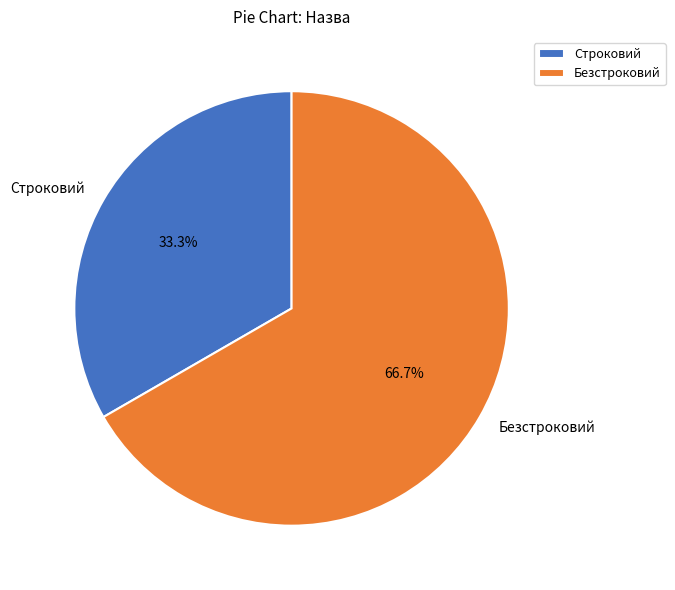

Approximately how many times larger is the value at Безстроковий compared to Строковий?

2.0